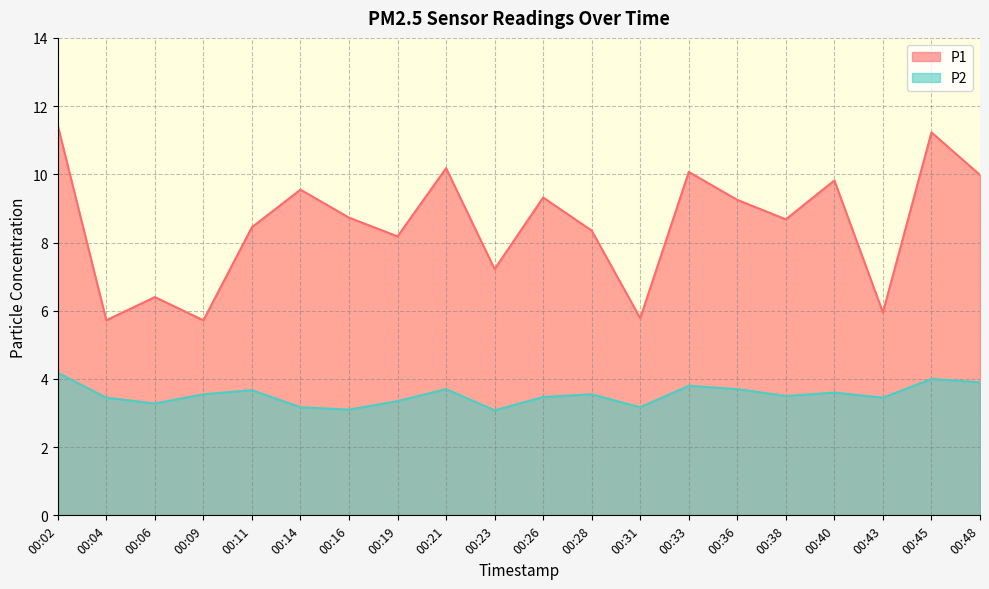

True or false: P2 and P1 intersect in this chart.

False